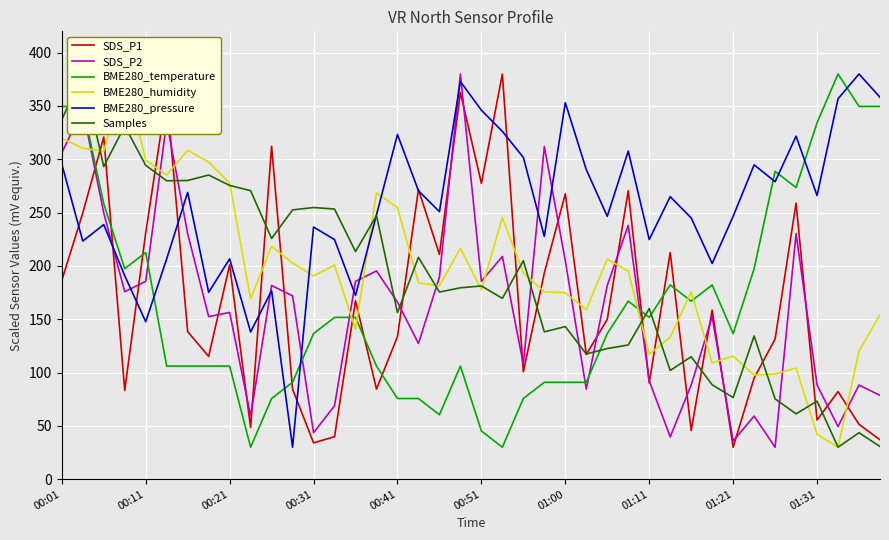

How many interior local valleys does the SDS_P2 series have?

12